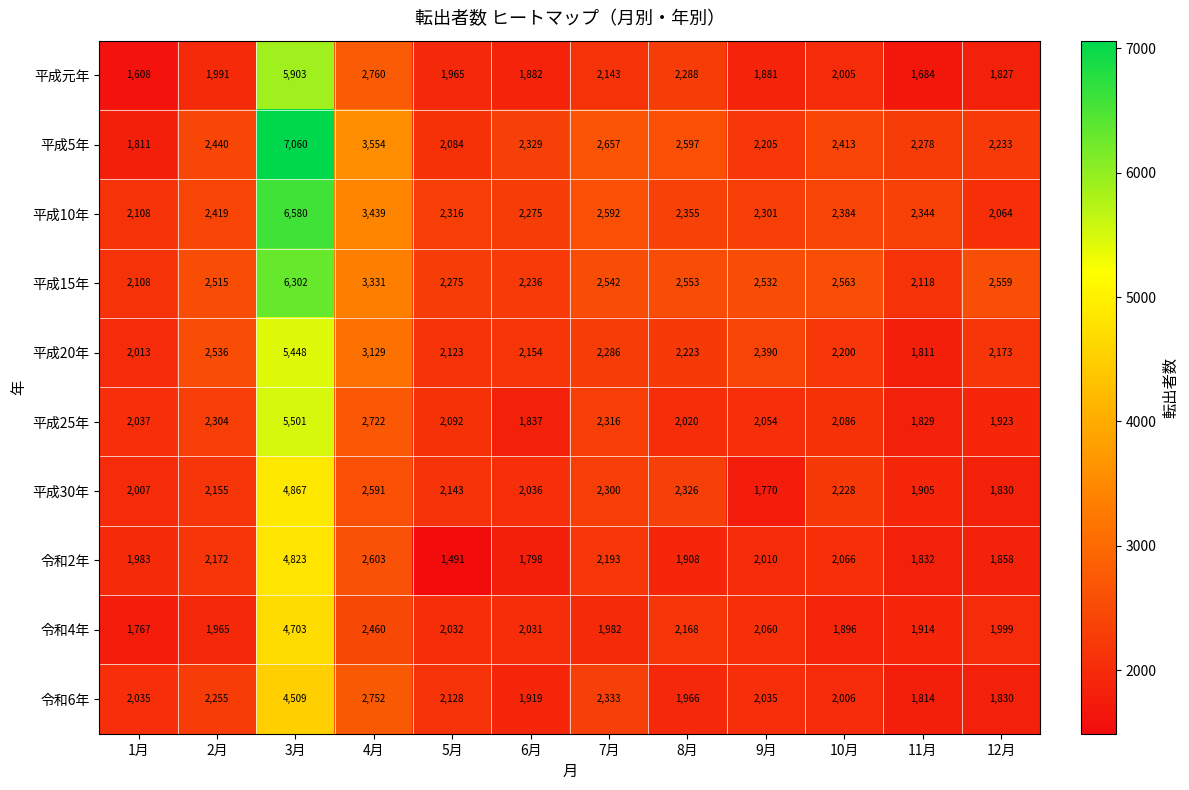

Is the value of 平成30年 at 2月 greater than the value of 令和6年 at 1月?

Yes